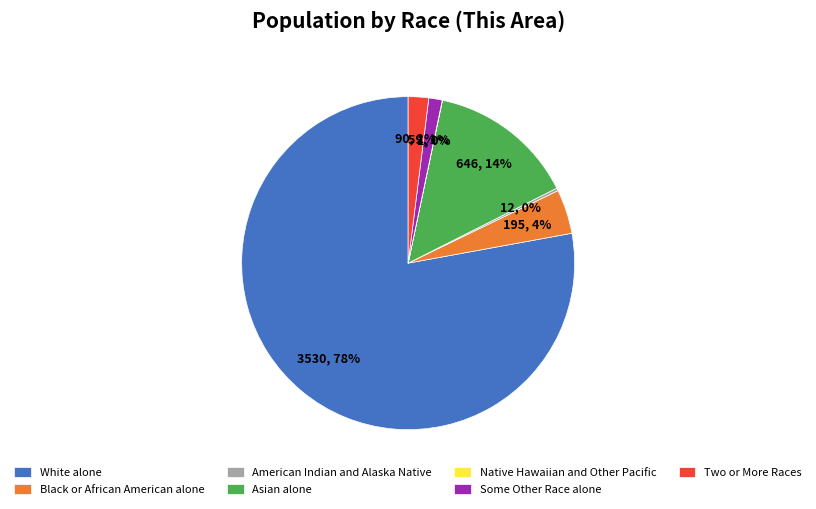

Which category accounts for the majority?

White alone